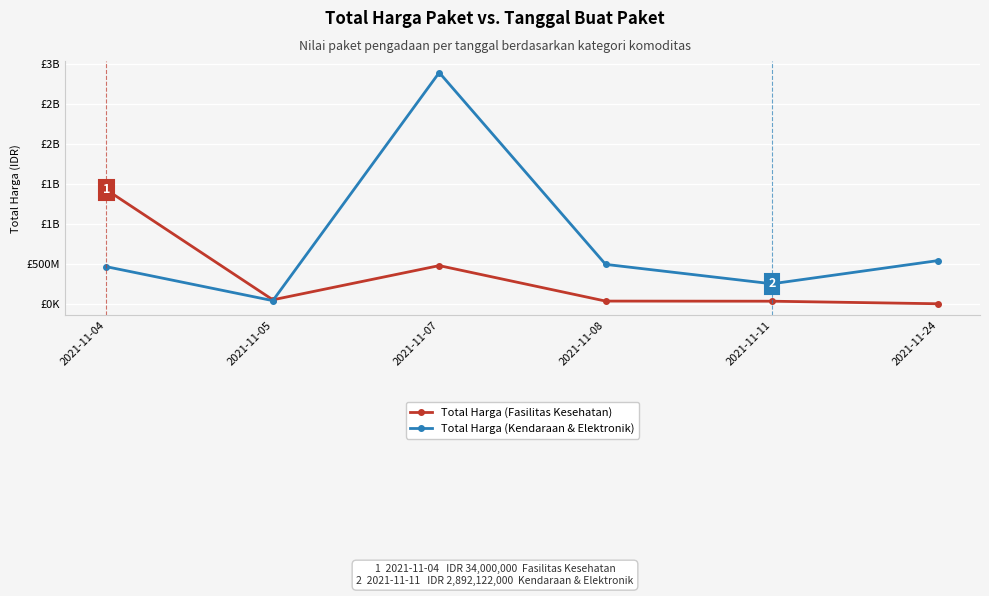

Is this an area chart (filled region under the line)?

No